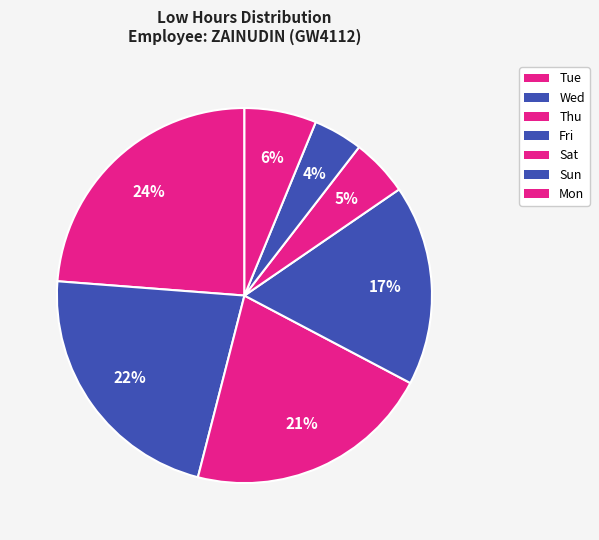

Count the number of slices in the pie.

7